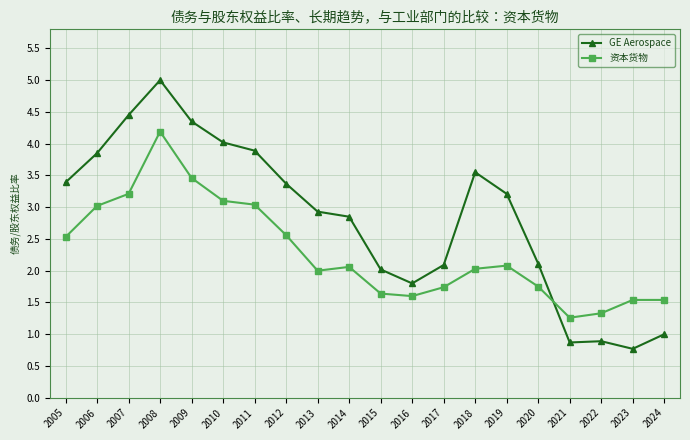

What is the value of the 资本货物 point at the 14th from the left?

2.0